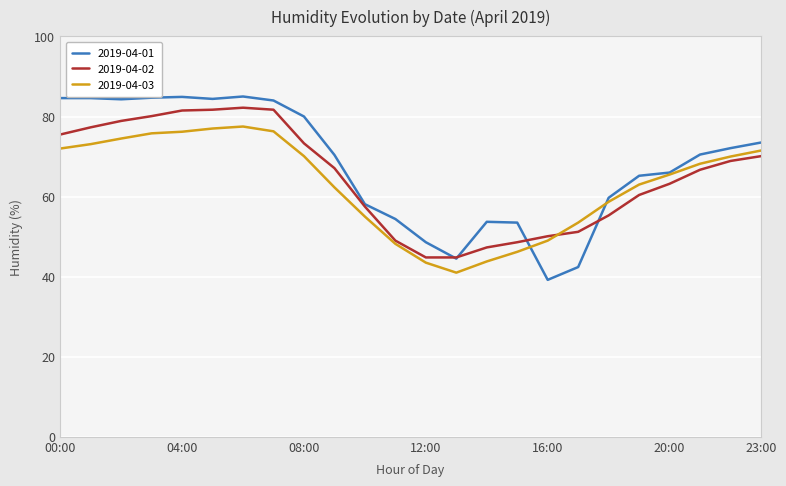

What are all the series names shown in the legend?

2019-04-01, 2019-04-02, 2019-04-03